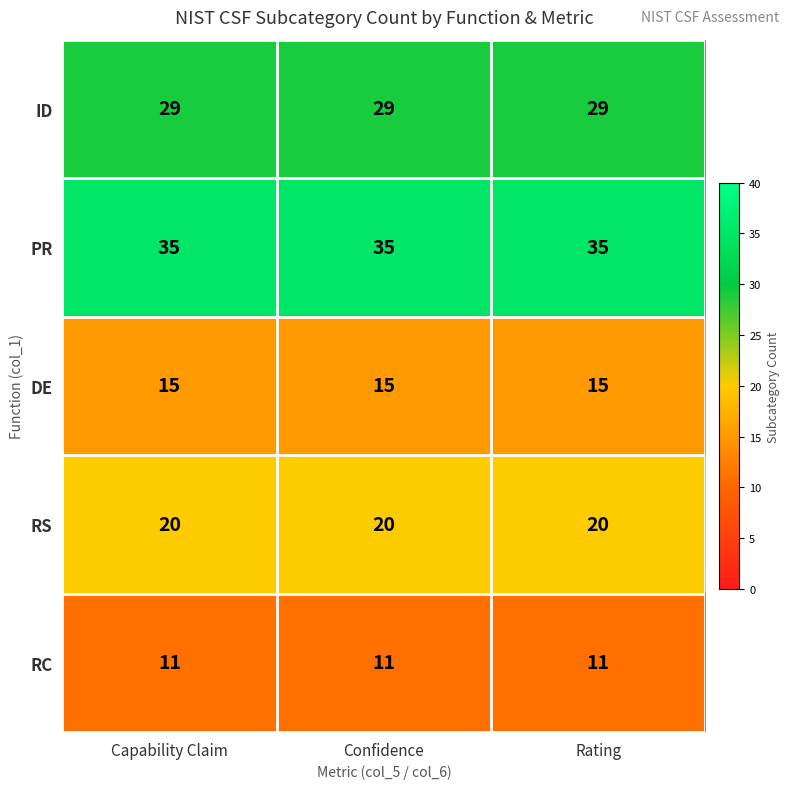

At Confidence, list the series in order from largest to smallest.

PR, ID, RS, DE, RC